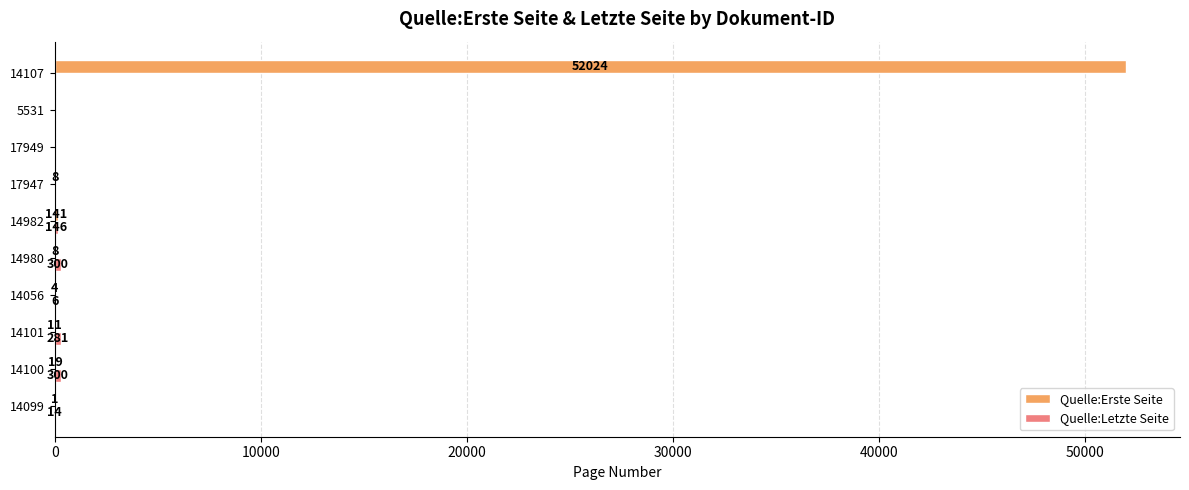

At which category is the sum across all series the highest?

14107